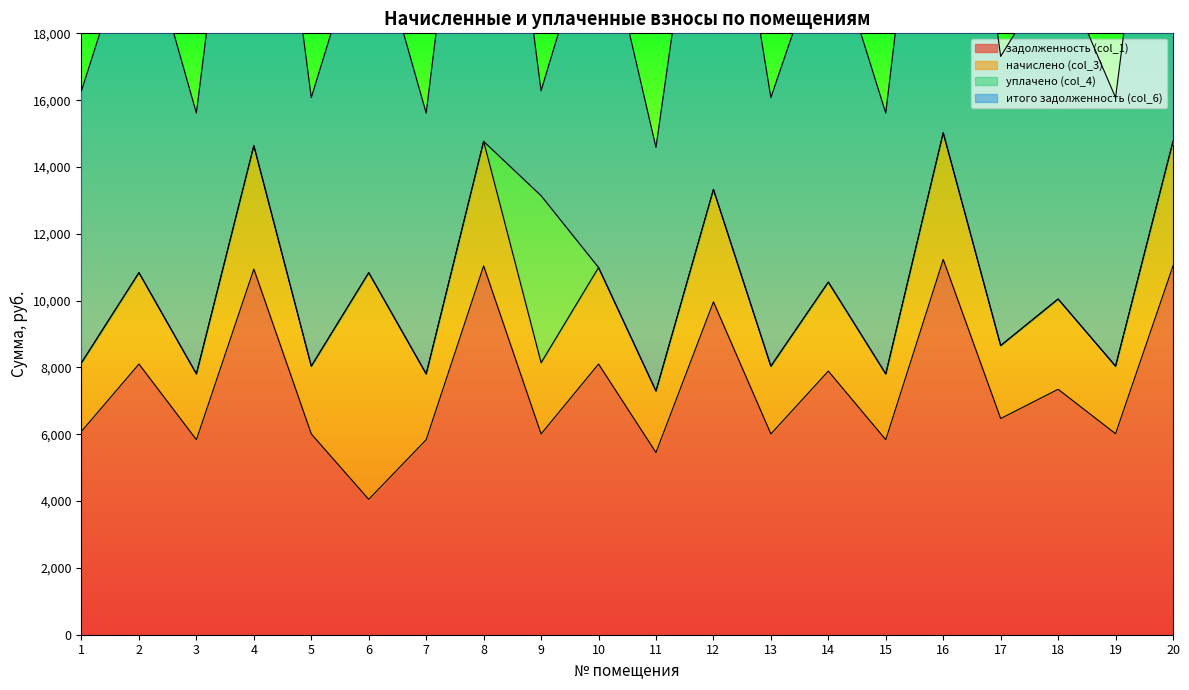

At which label does начислено (col_3) first exceed 2663?

2